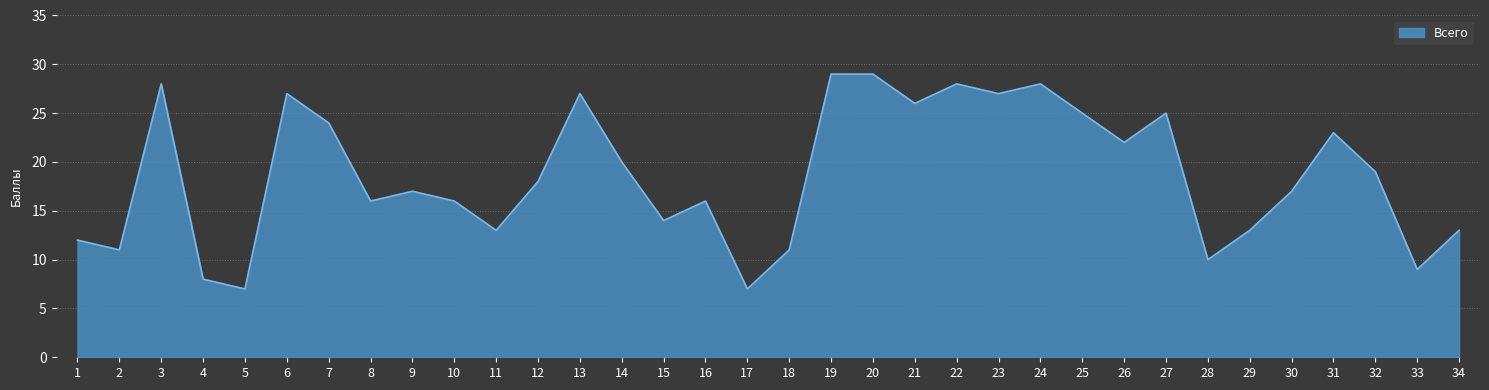

What is the difference between the maximum and minimum values?

22